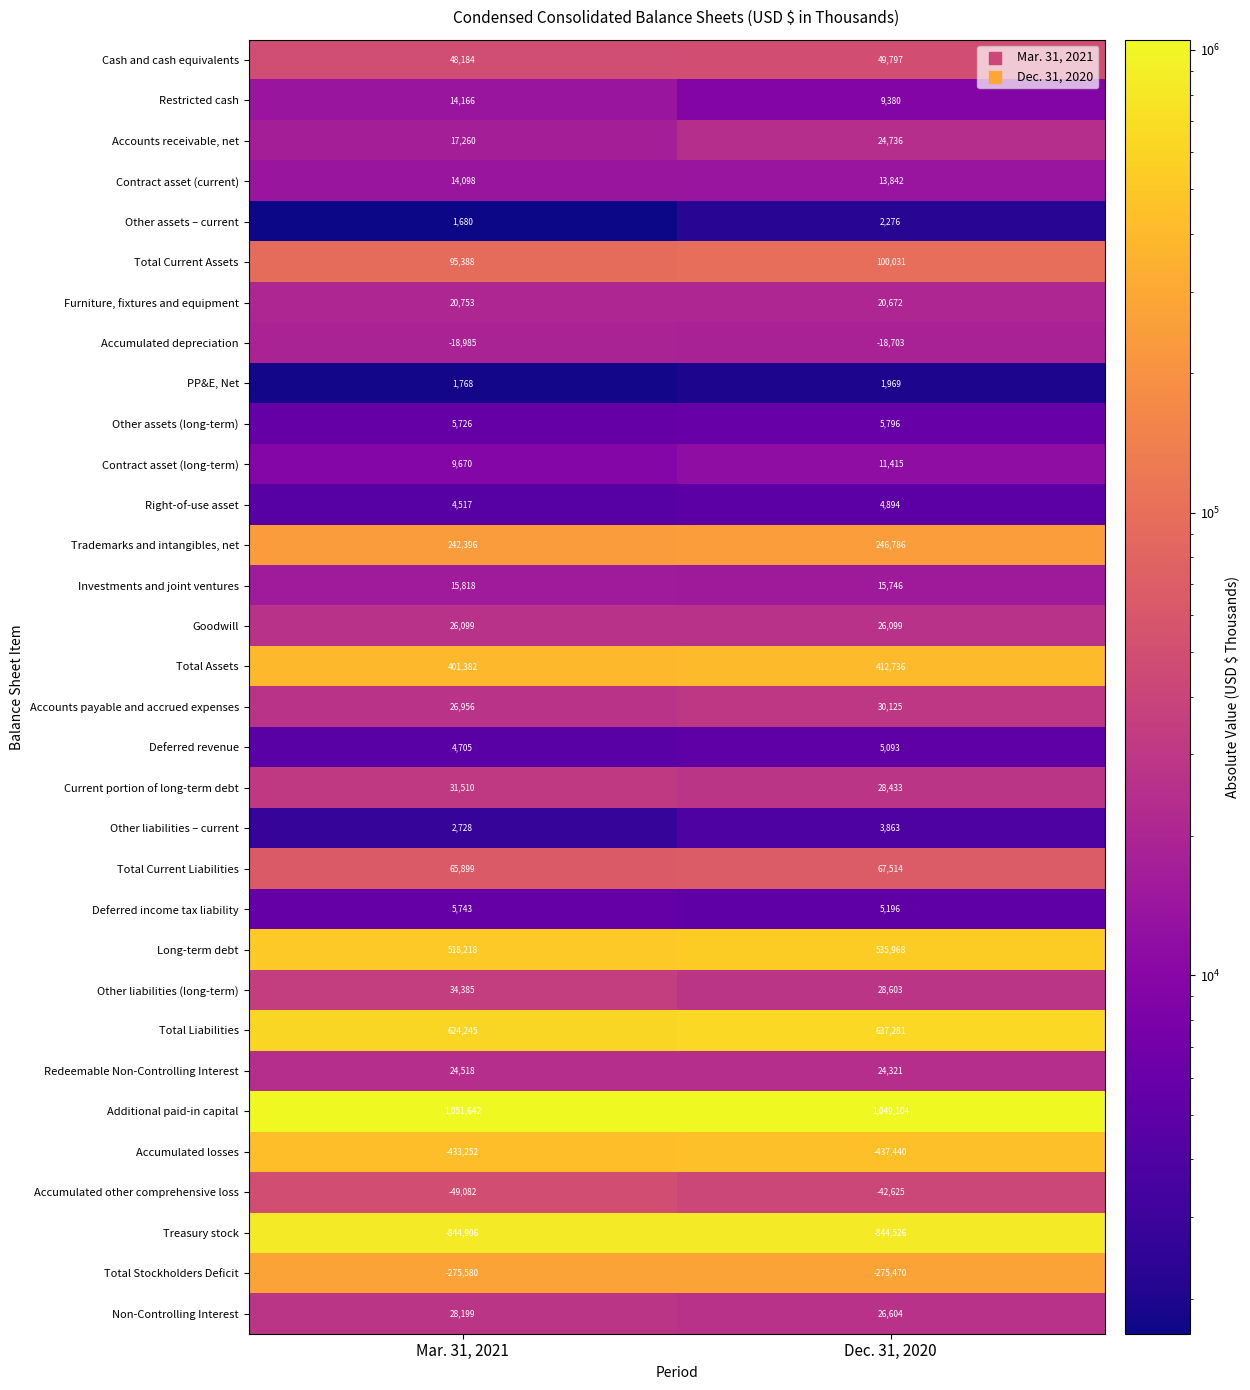

The Right-of-use asset series shows 4517 at Mar. 31, 2021. True or false?

True